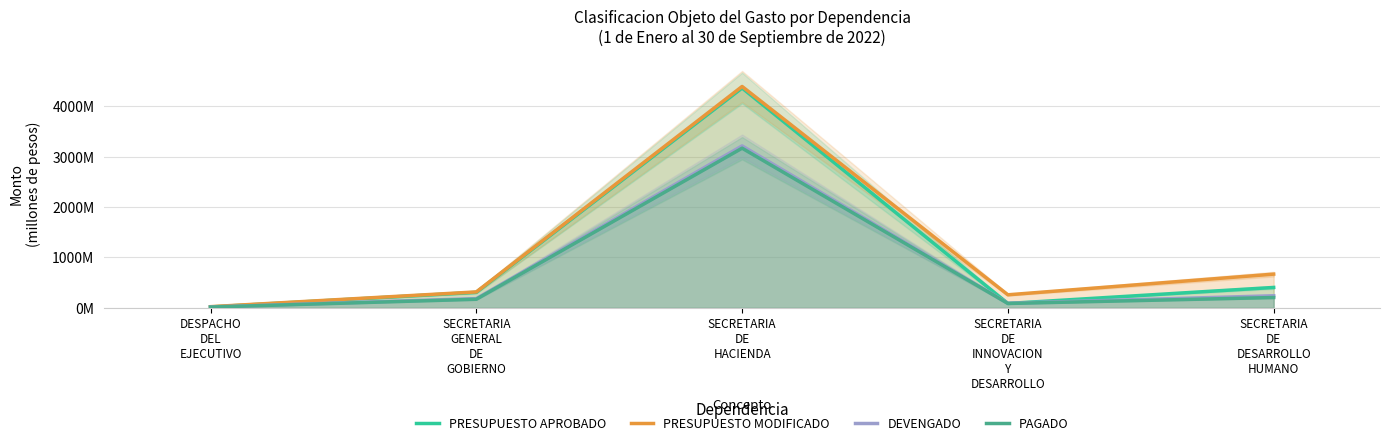

What is the sum of all DEVENGADO values?

3747.2